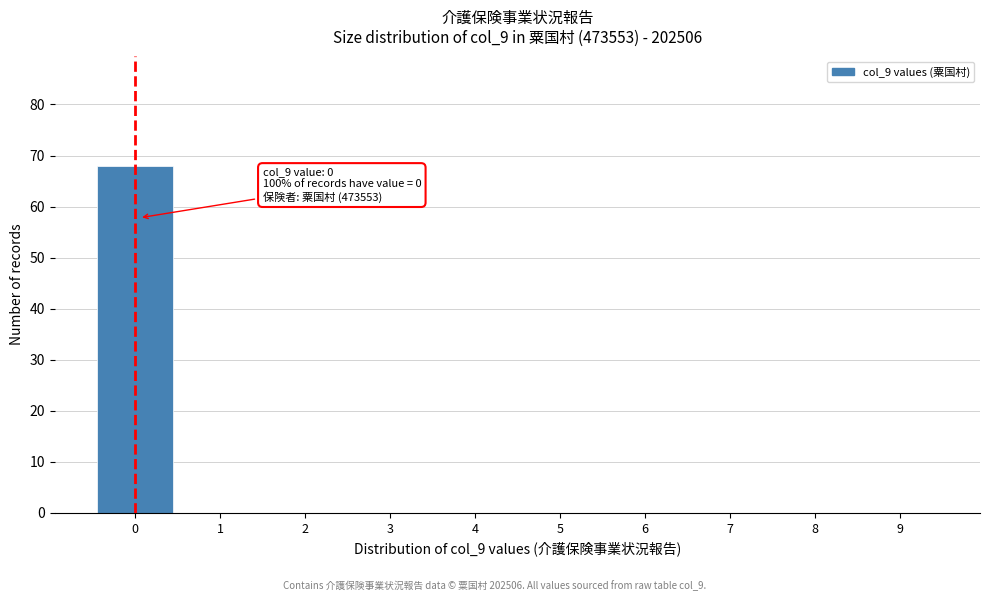

Which range on the x-axis has the tallest bar?

-0.5 to 0.5